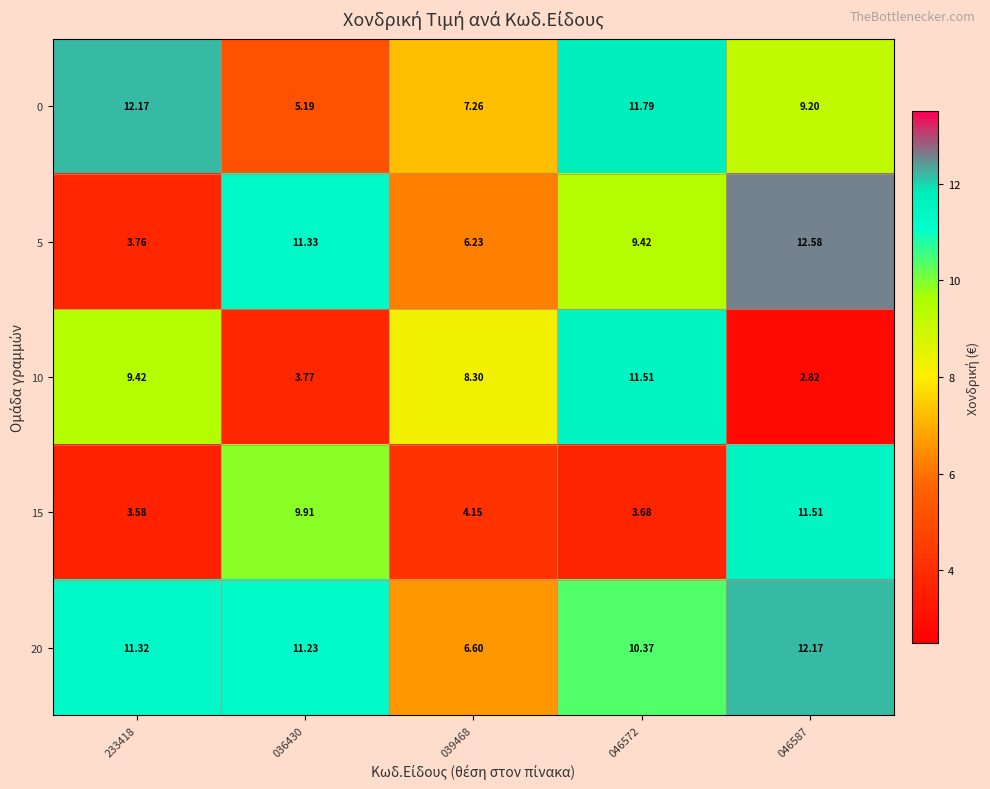

Reading left to right, list all the values displayed in this chart.

0: 233418=12.2	036430=5.2	039468=7.3	046572=11.8	046587=9.2
5: 233418=3.8	036430=11.3	039468=6.2	046572=9.4	046587=12.6
10: 233418=9.4	036430=3.8	039468=8.3	046572=11.5	046587=2.8
15: 233418=3.6	036430=9.9	039468=4.2	046572=3.7	046587=11.5
20: 233418=11.3	036430=11.2	039468=6.6	046572=10.4	046587=12.2